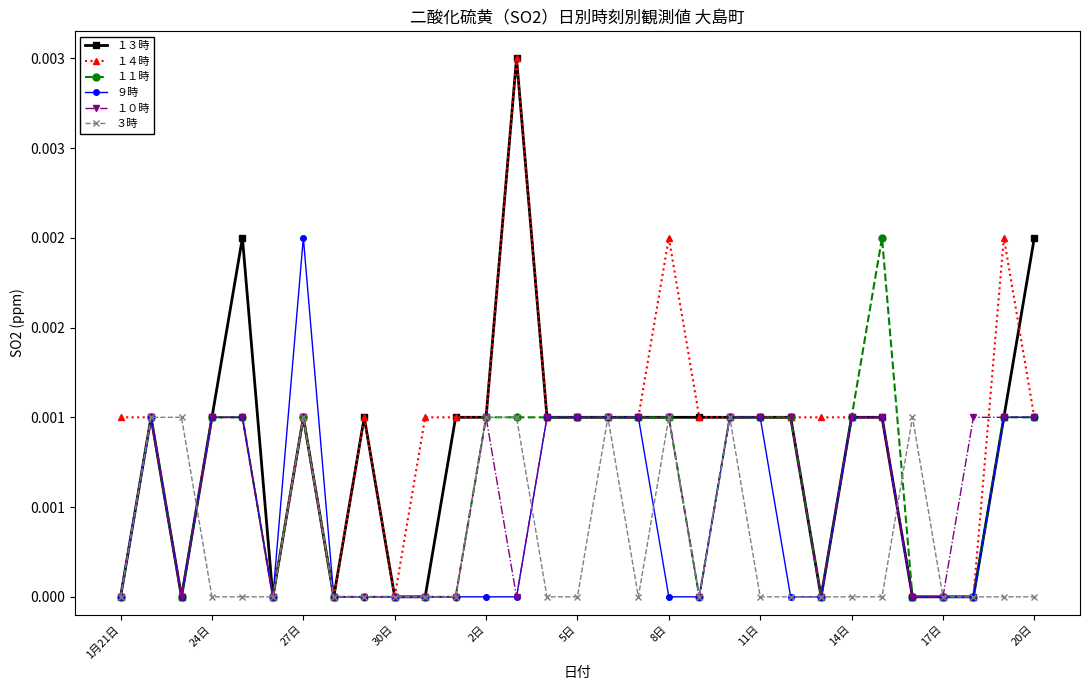

Which category has the lowest value in the １４時 series?

27日